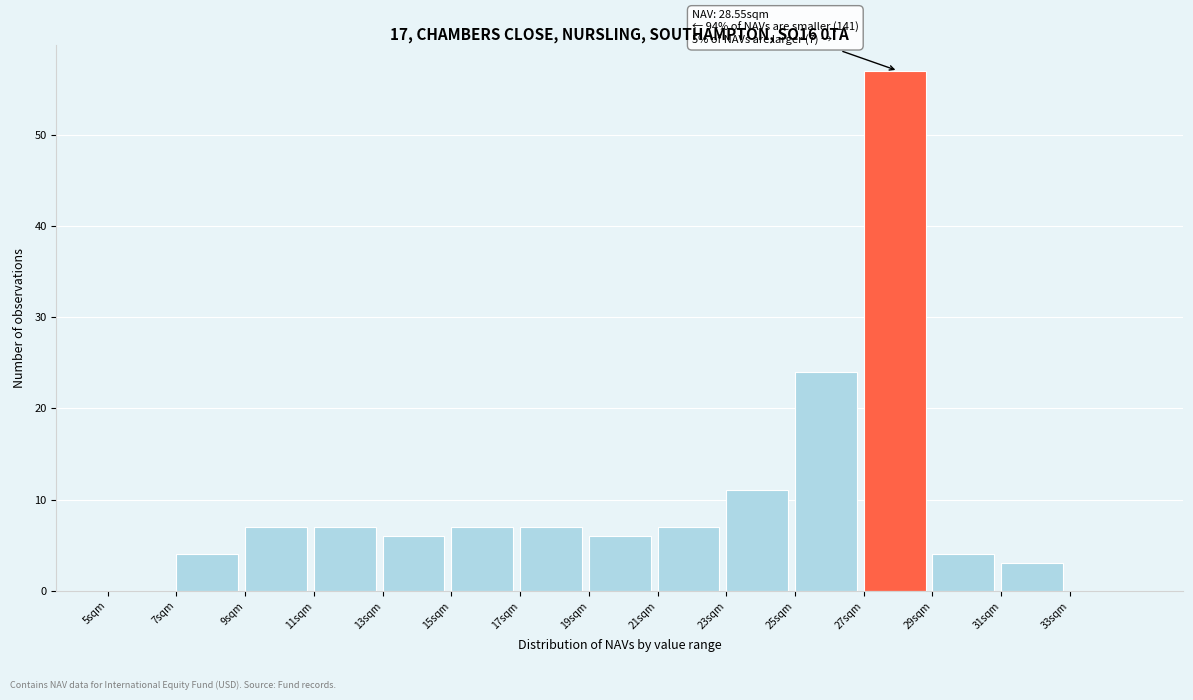

Over which range of the x-axis is the bar tallest?

27 to 29